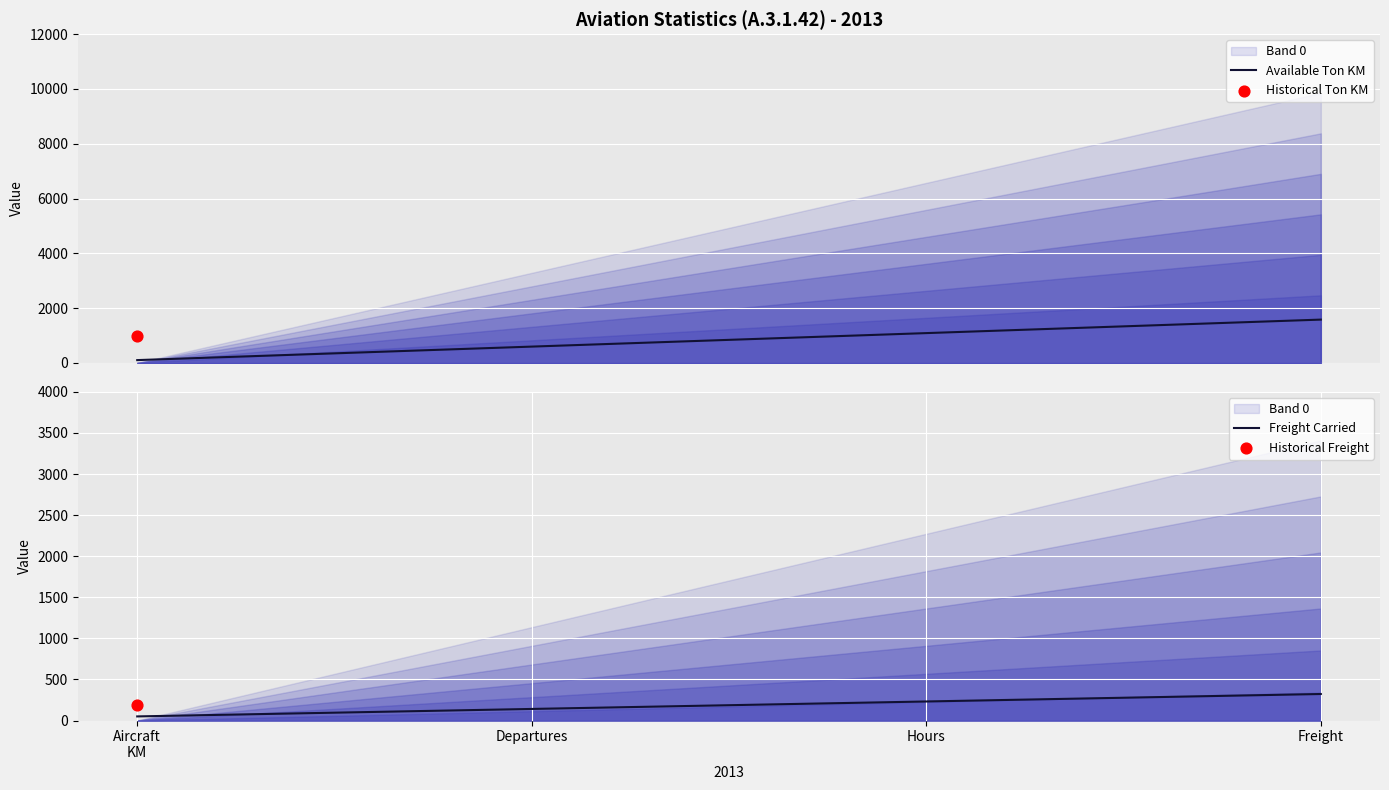

The value of Freight Carried at Freight is 198.1. True or false?

False